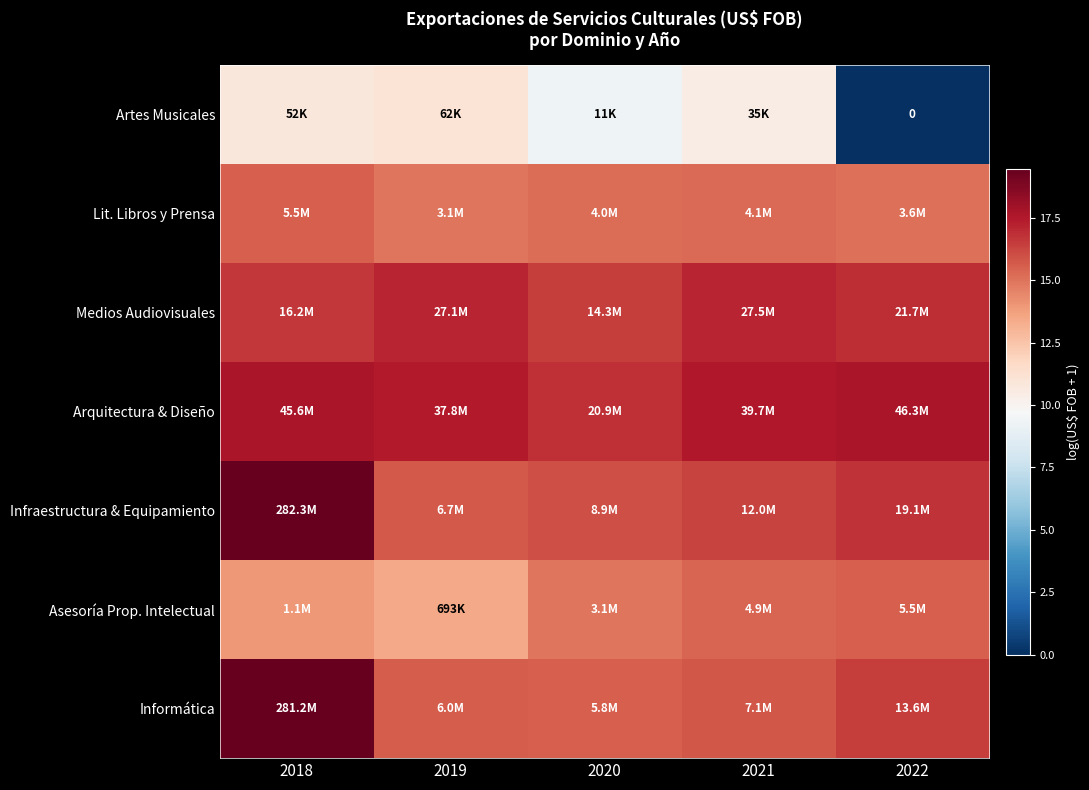

Rank the categories by Asesoría Prop. Intelectual value from highest to lowest.

2022, 2021, 2020, 2018, 2019